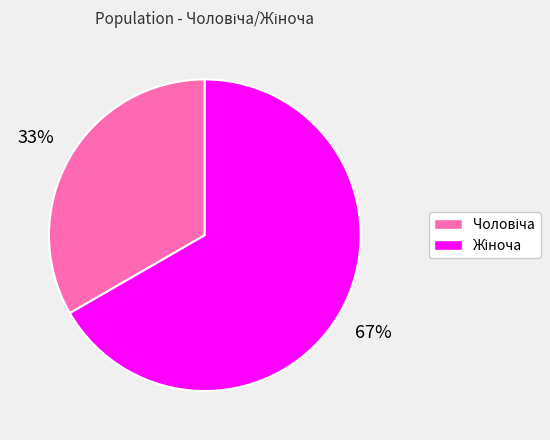

To the nearest percent, what is the average slice percentage?

50%